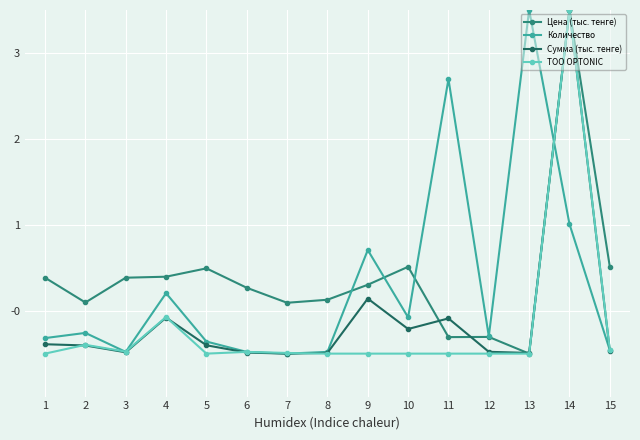

What is the difference between the second highest and minimum values in the ТОО OPTONIC series?

0.4